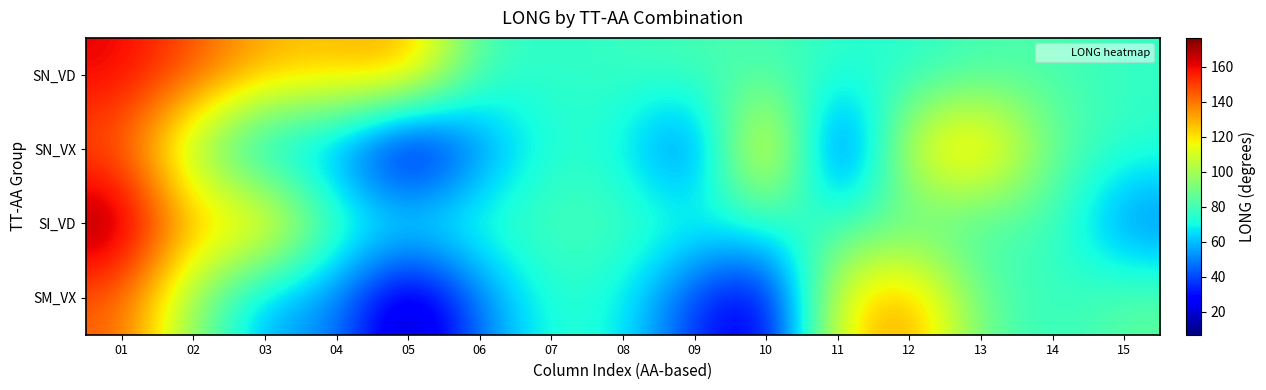

Reading left to right, what are all the values shown in this chart?

SN_VD: 01=161.6	02=147.1	03=129.8	04=127.9	05=134.3	06=79.1	07=75.4	08=77.7	09=81.1	10=80.5	11=75.3	12=73.7	13=80.2	14=81.3	15=76.4
SN_VX: 01=144.7	02=94.0	03=54.9	04=51.7	05=6.8	06=47.8	07=75.5	08=70.0	09=34.5	10=144.0	11=18.4	12=118.2	13=137.2	14=86.3	15=75.5
SI_VD: 01=176.6	02=127.9	03=134.3	04=79.1	05=75.4	06=77.7	07=81.1	08=80.5	09=75.3	10=73.7	11=80.2	12=81.3	13=76.4	14=81.4	15=46.1
SM_VX: 01=144.0	02=94.0	03=54.9	04=51.7	05=6.8	06=47.8	07=75.5	08=70.0	09=34.5	10=18.4	11=118.2	12=137.2	13=86.3	14=75.5	15=85.6